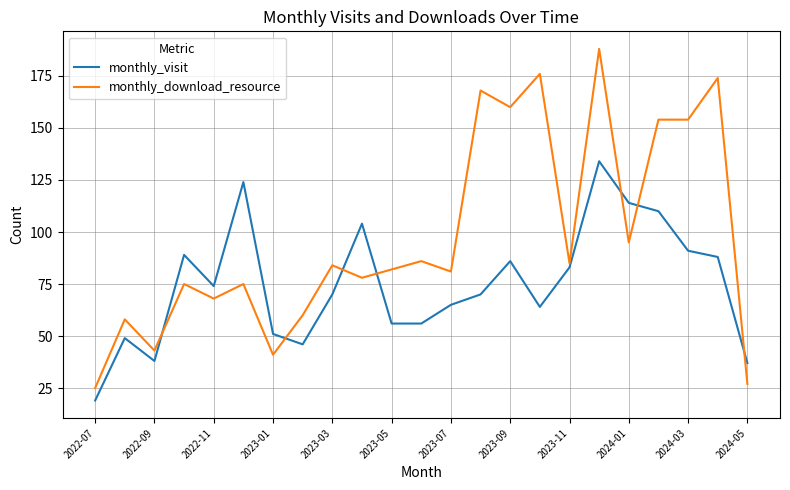

At how many categories does at least one series exceed 20?

23